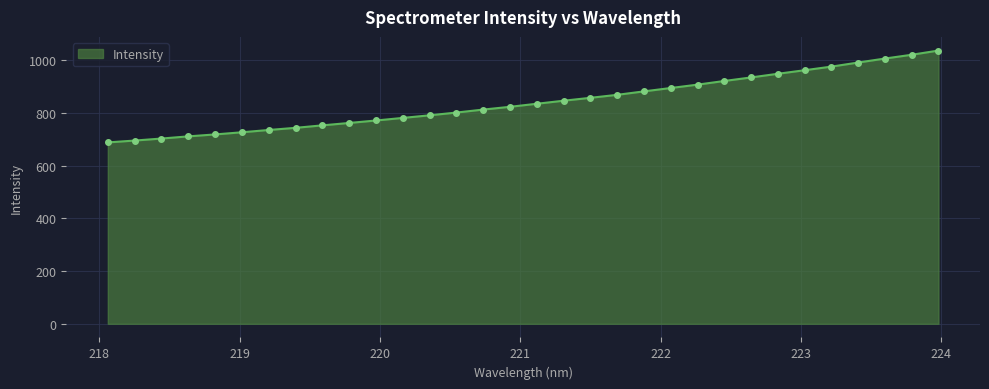

What is the greatest value displayed?

1037.8